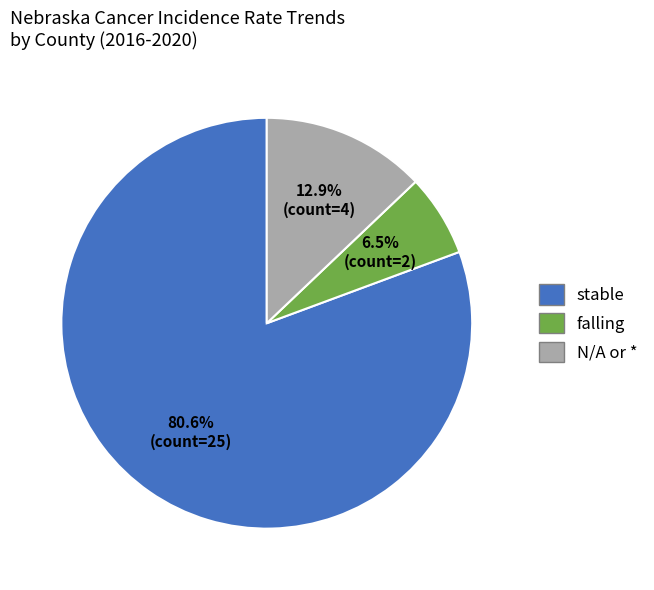

Is there any slice that represents more than half of the pie?

Yes